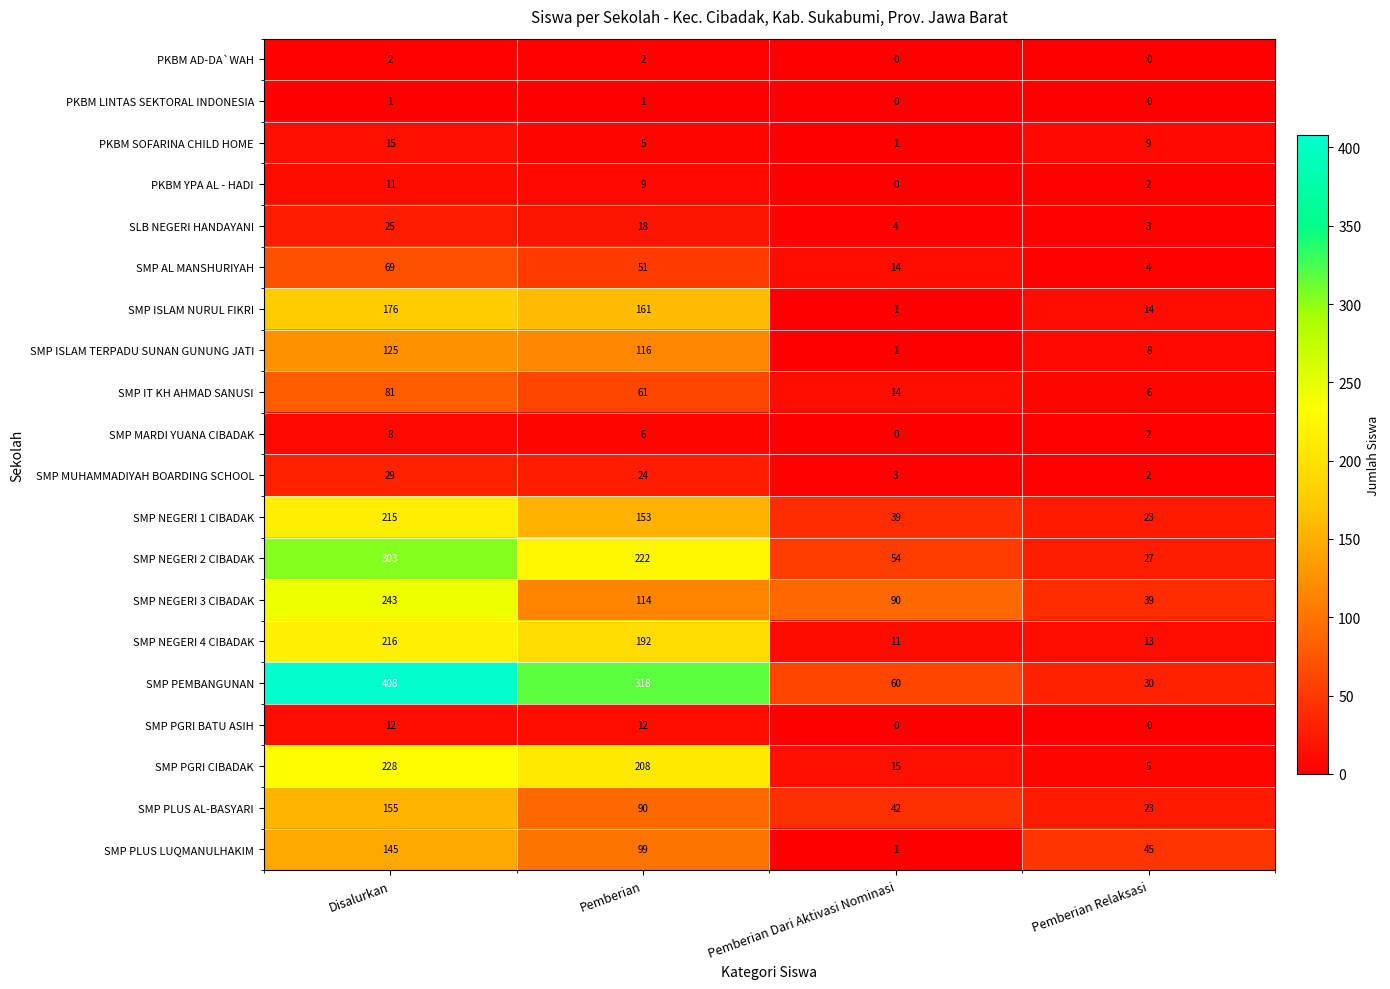

Read the SMP NEGERI 1 CIBADAK value at Pemberian.

153